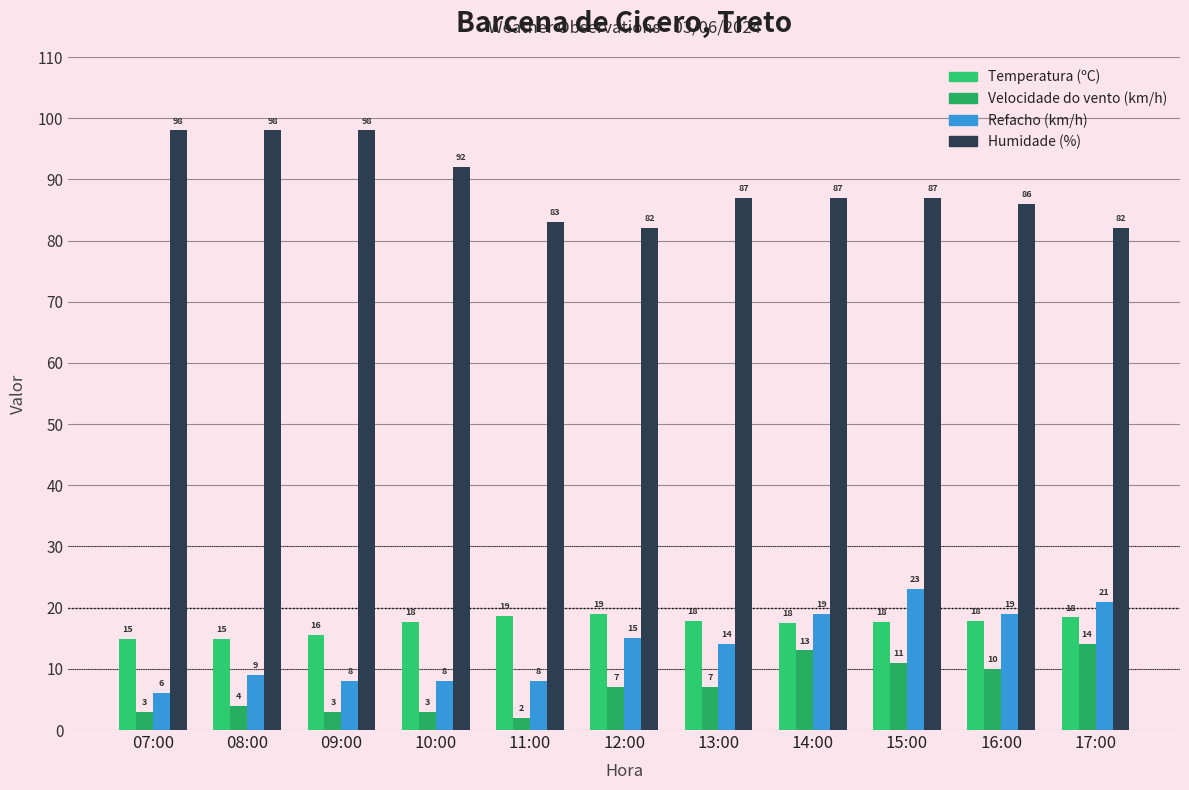

The Refacho (km/h) series shows 34.9 at 15:00. True or false?

False